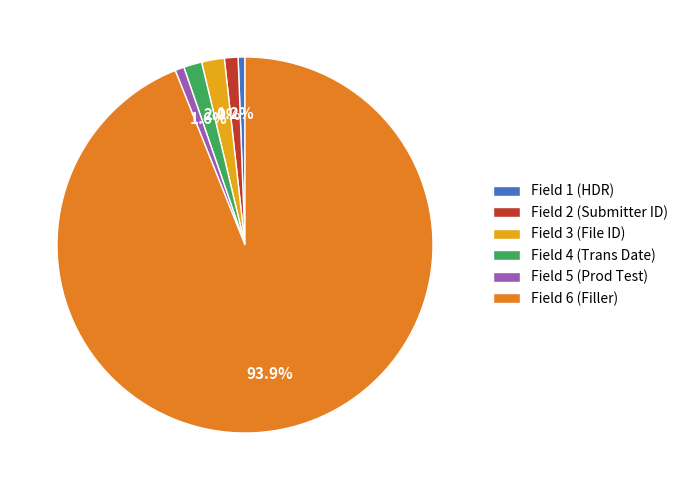

Which has a higher value, Field 3 (File ID) or Field 5 (Prod Test)?

Field 3 (File ID)